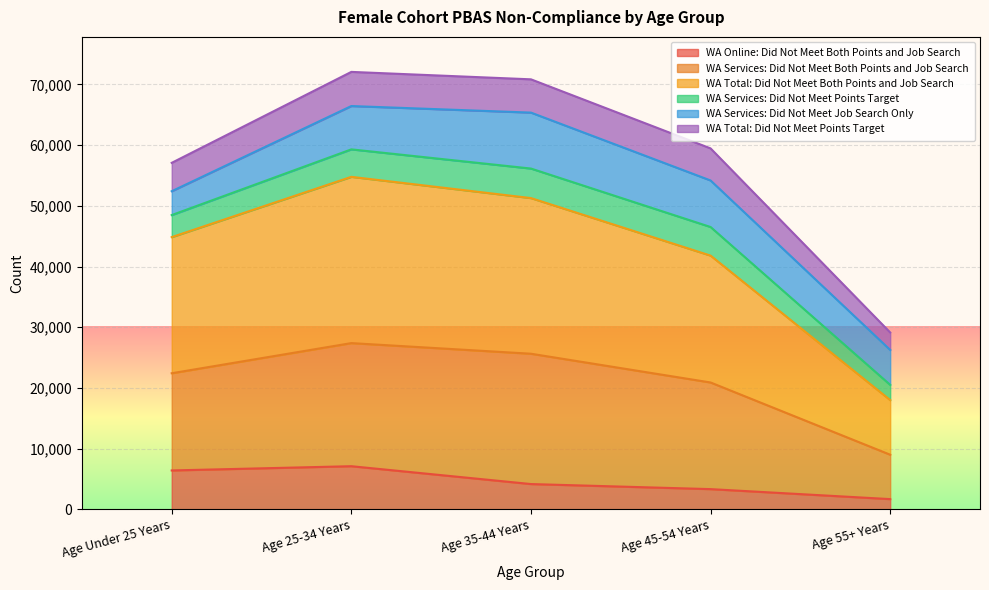

What is the label of the 3rd point from the left?

Age 35-44 Years